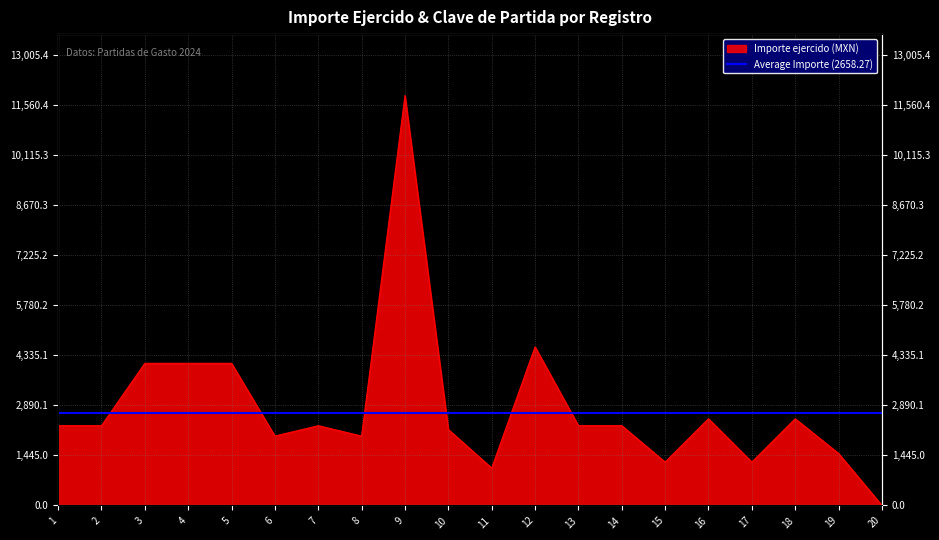

Reading right to left, extract all data points from this chart.

0.0	1500.0	2500.0	1250.0	2500.0	1250.0	2300.0	2300.0	4574.0	1078.3	2189.0	11823.1	2000.0	2300.0	2000.0	4100.0	4100.0	4100.0	2300.0	2300.0